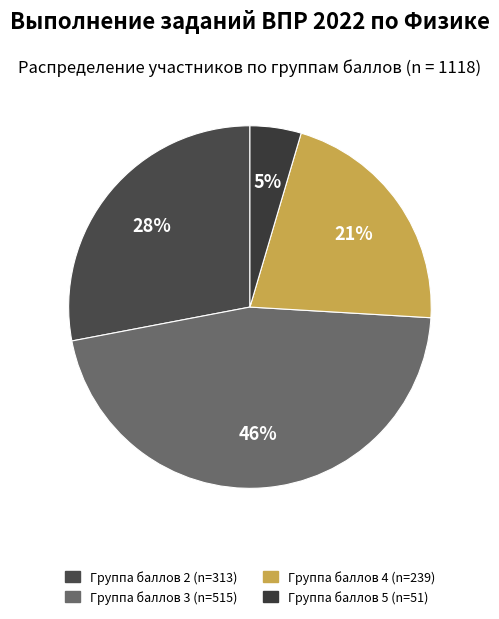

Count the number of slices in the pie.

4